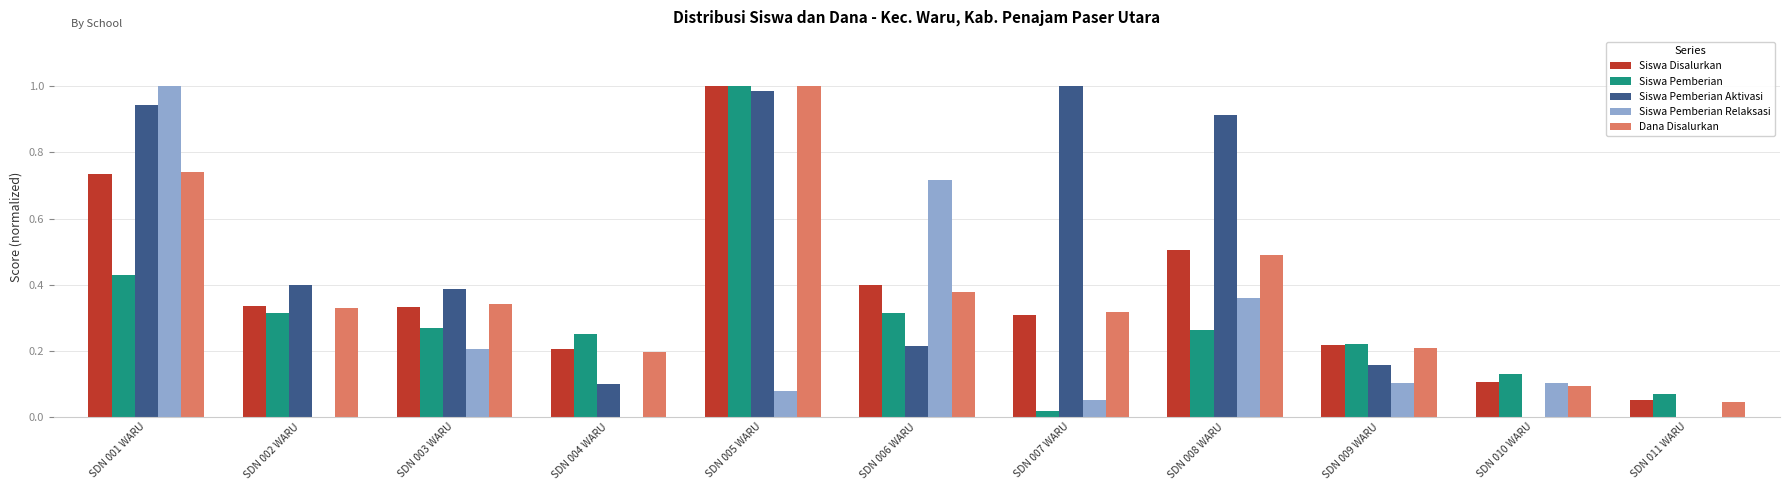

Which category has the highest value in the Siswa Disalurkan series?

SDN 005 WARU